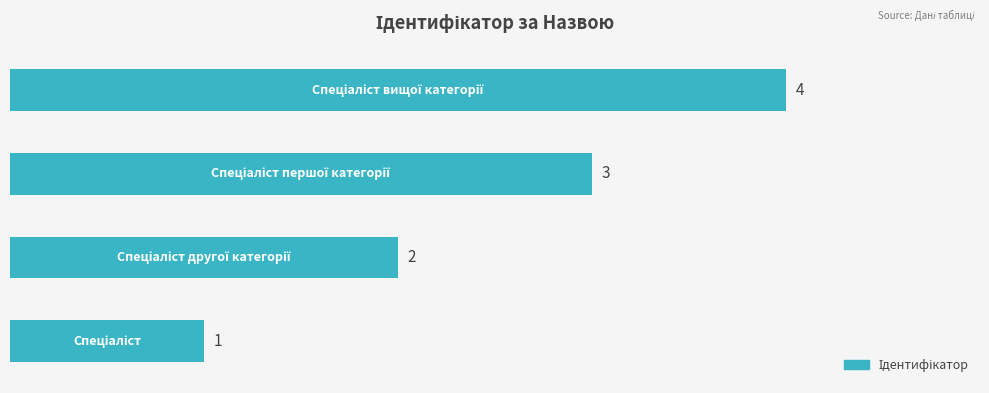

How many values are between 2 and 4?

3